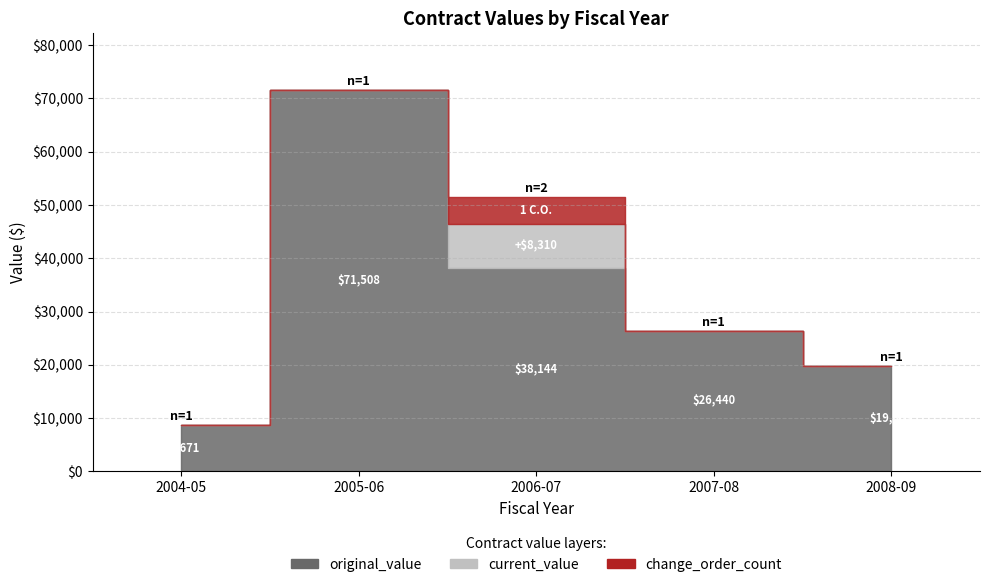

Does the chart have visible grid lines?

Yes